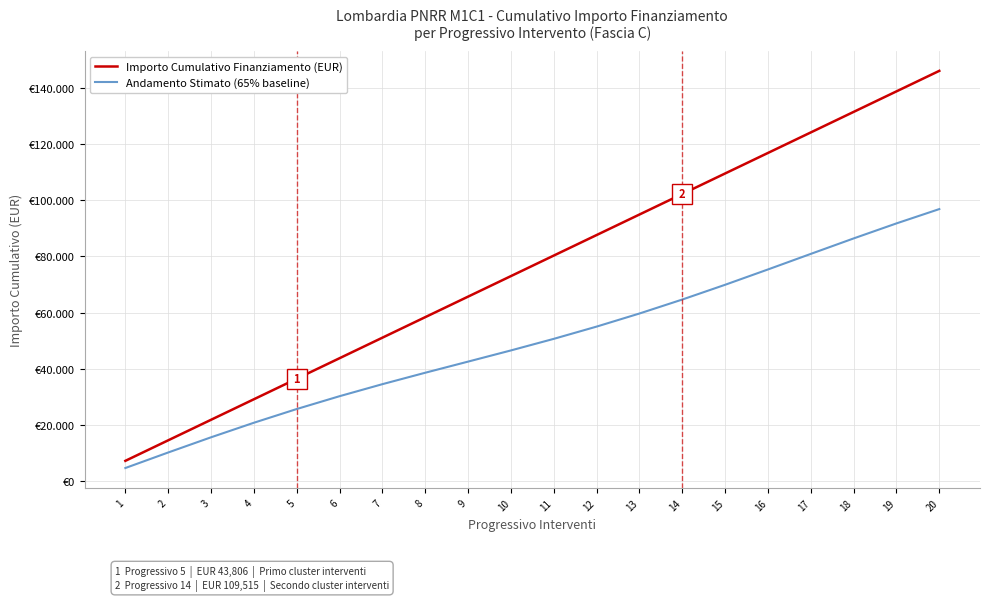

Does the chart have visible grid lines?

Yes